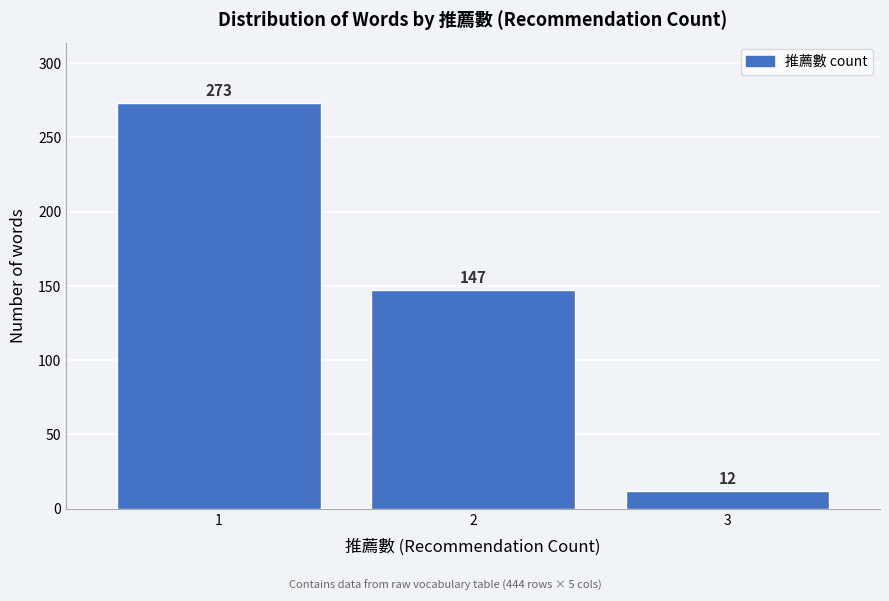

Reading right to left, extract all data points from this chart.

12	147	273